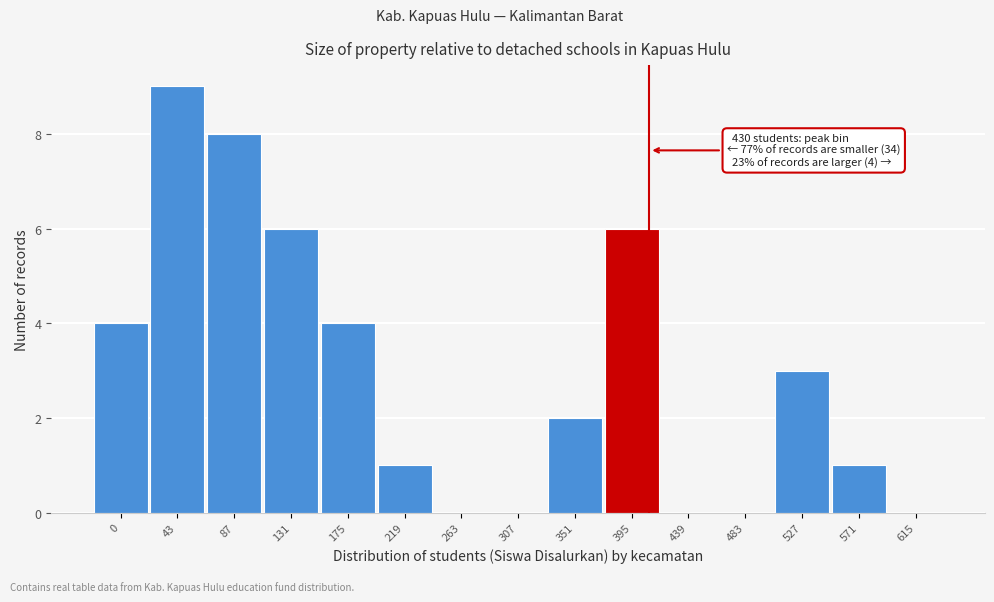

Reading left to right, list all the values displayed in this chart.

0=4	43=9	87=8	131=6	175=4	219=1	263=0	307=0	351=2	395=6	439=0	483=0	527=3	571=1	615=0